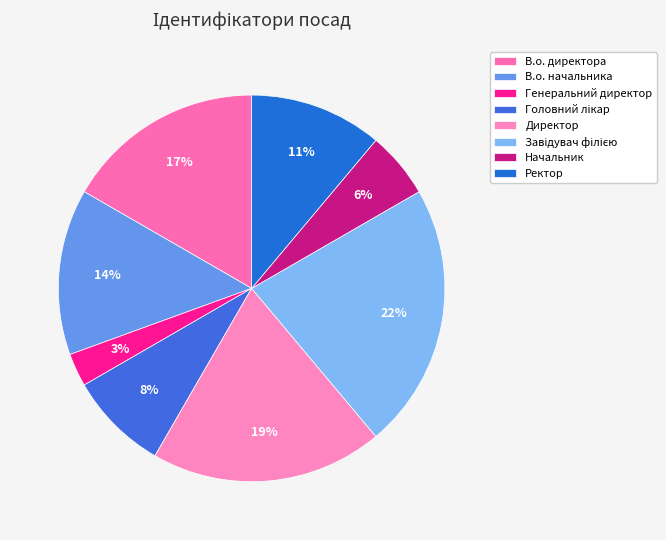

How many slices are in this pie chart?

8